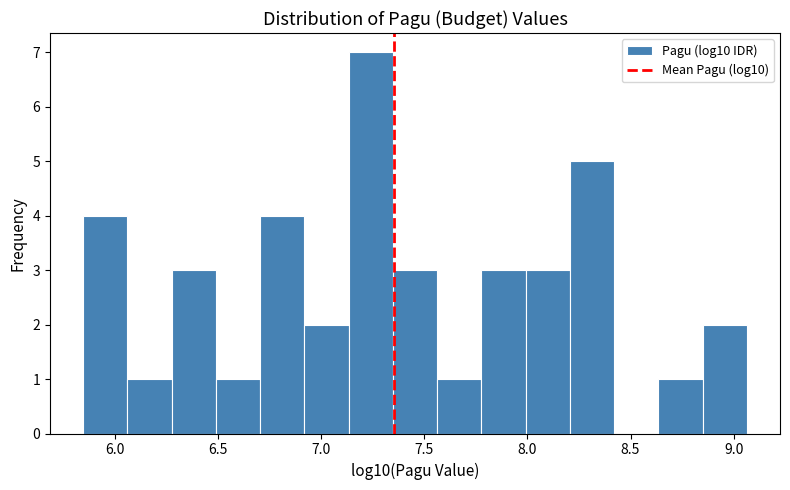

Reading left to right, list every bar in this chart as the range it spans on the x-axis followed by its height. Neither the bar edges nor the heights are printed on the chart, so give them approximately, as read against the axes.

5.85 to 6.05: 4
6.05 to 6.25: 1
6.25 to 6.50: 3
6.50 to 6.70: 1
6.70 to 6.90: 4
6.90 to 7.15: 2
7.15 to 7.35: 7
7.35 to 7.55: 3
7.55 to 7.80: 1
7.80 to 8.00: 3
8.00 to 8.20: 3
8.20 to 8.40: 5
8.40 to 8.65: 0
8.65 to 8.85: 1
8.85 to 9.05: 2